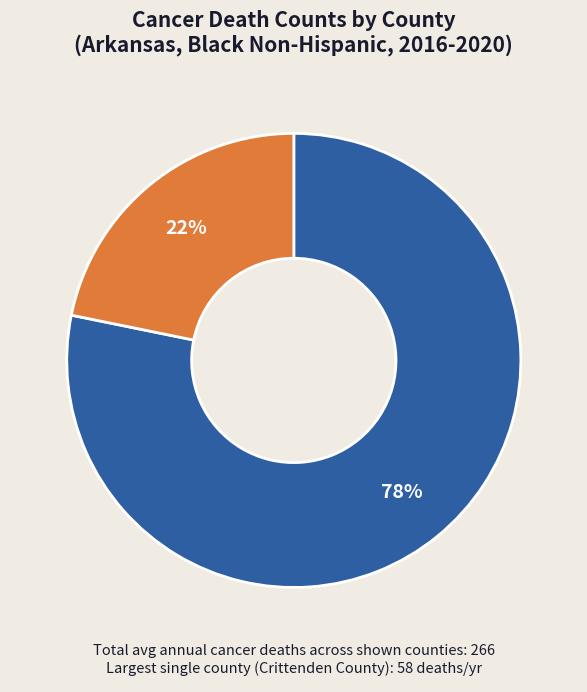

To the nearest percent, what is the difference between the largest and smallest slice percentages?

56%